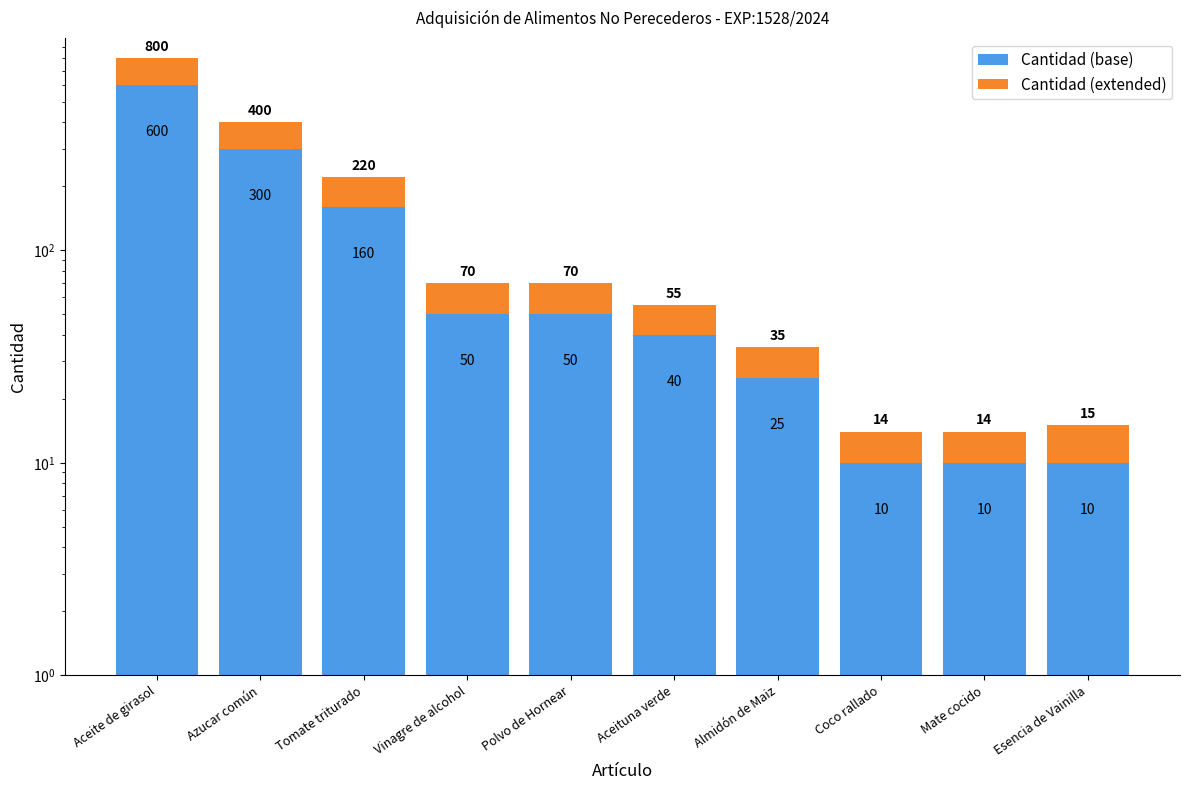

Reading left to right, what are all the values shown in this chart?

Cantidad (base): Aceite de girasol=600	Azucar común=300	Tomate triturado=160	Vinagre de alcohol=50	Polvo de Hornear=50	Aceituna verde=40	Almidón de Maiz=25	Coco rallado=10	Mate cocido=10	Esencia de Vainilla=10
Cantidad (extended): Aceite de girasol=200	Azucar común=100	Tomate triturado=60	Vinagre de alcohol=20	Polvo de Hornear=20	Aceituna verde=15	Almidón de Maiz=10	Coco rallado=4	Mate cocido=4	Esencia de Vainilla=5